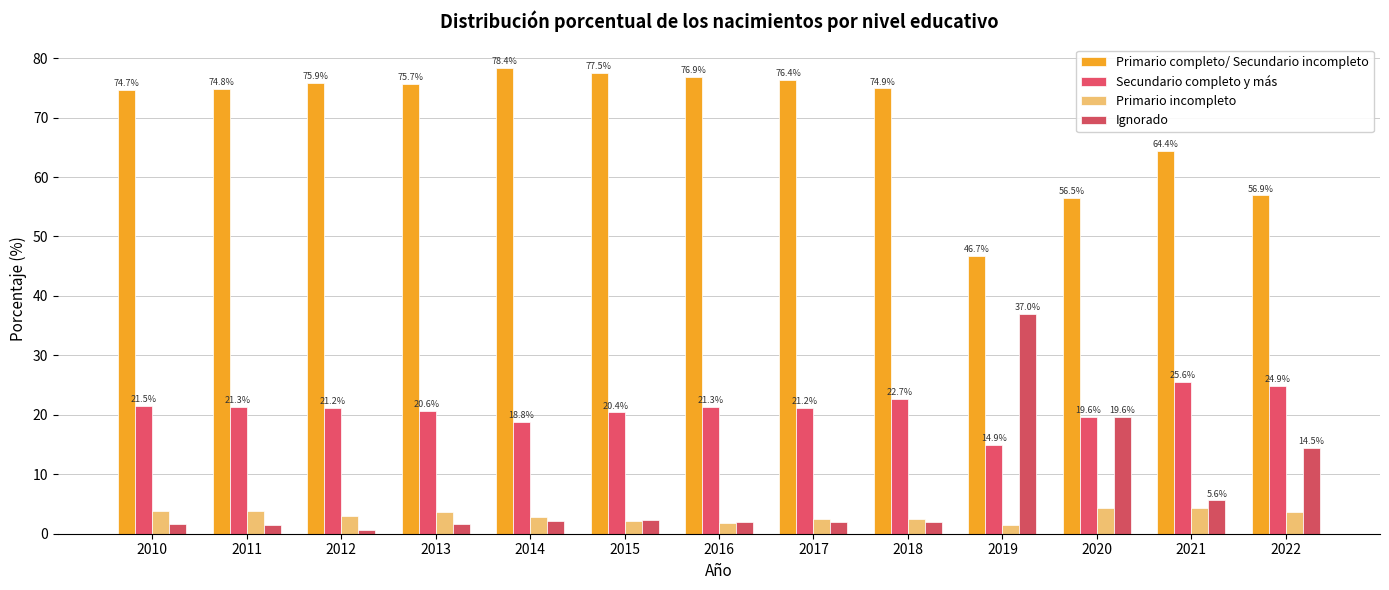

Reading left to right, what are all the values shown in this chart?

Primario completo/ Secundario incompleto: 2010=74.7	2011=74.8	2012=75.9	2013=75.7	2014=78.4	2015=77.5	2016=76.9	2017=76.4	2018=74.9	2019=46.7	2020=56.5	2021=64.4	2022=56.9
Secundario completo y más: 2010=21.5	2011=21.3	2012=21.2	2013=20.6	2014=18.8	2015=20.4	2016=21.3	2017=21.2	2018=22.7	2019=14.9	2020=19.6	2021=25.6	2022=24.9
Primario incompleto: 2010=3.8	2011=3.9	2012=2.9	2013=3.6	2014=2.8	2015=2.2	2016=1.8	2017=2.4	2018=2.4	2019=1.4	2020=4.4	2021=4.4	2022=3.6
Ignorado: 2010=1.6	2011=1.5	2012=0.7	2013=1.6	2014=2.1	2015=2.3	2016=2.0	2017=2.0	2018=2.0	2019=37.0	2020=19.6	2021=5.6	2022=14.5